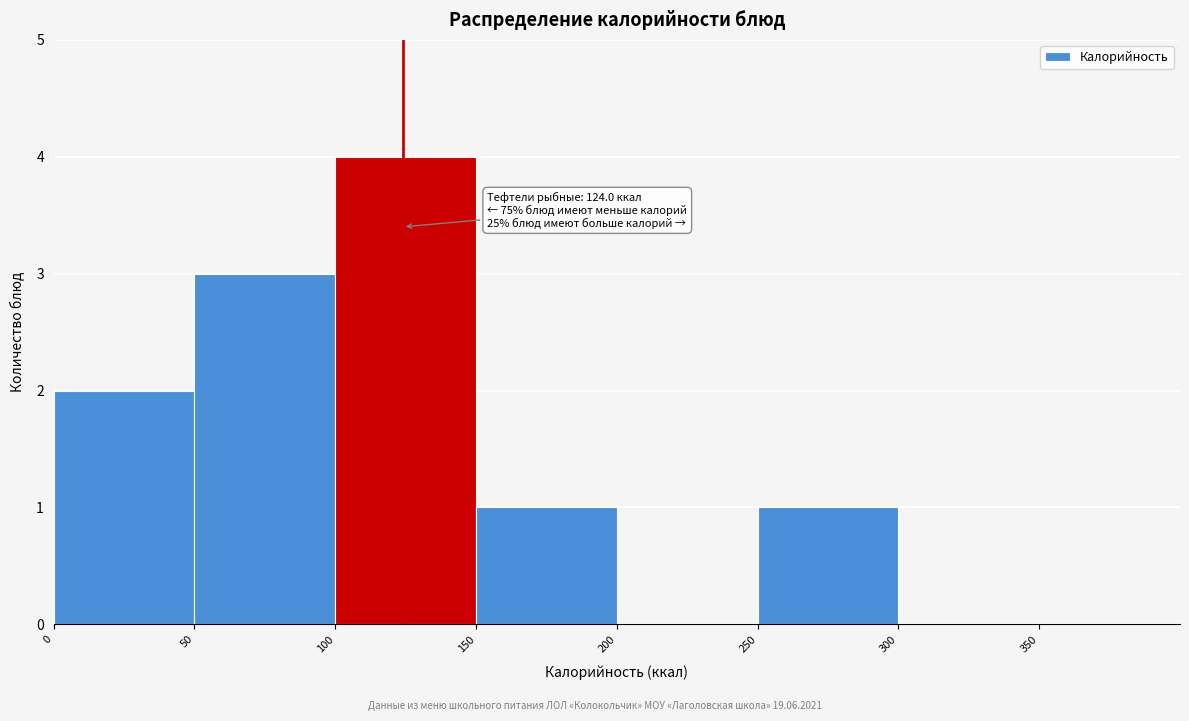

Over which range of the x-axis is the bar tallest?

100 to 150